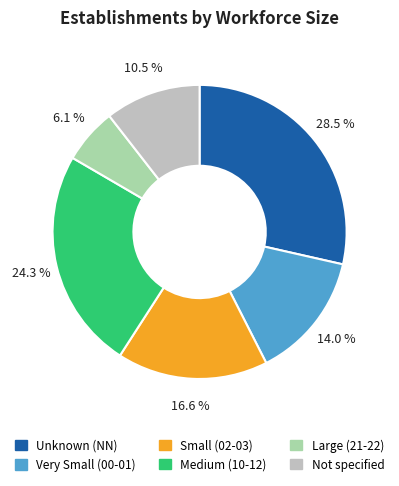

What is the ratio of the value at Not specified to the value at Very Small (00-01)?

0.8